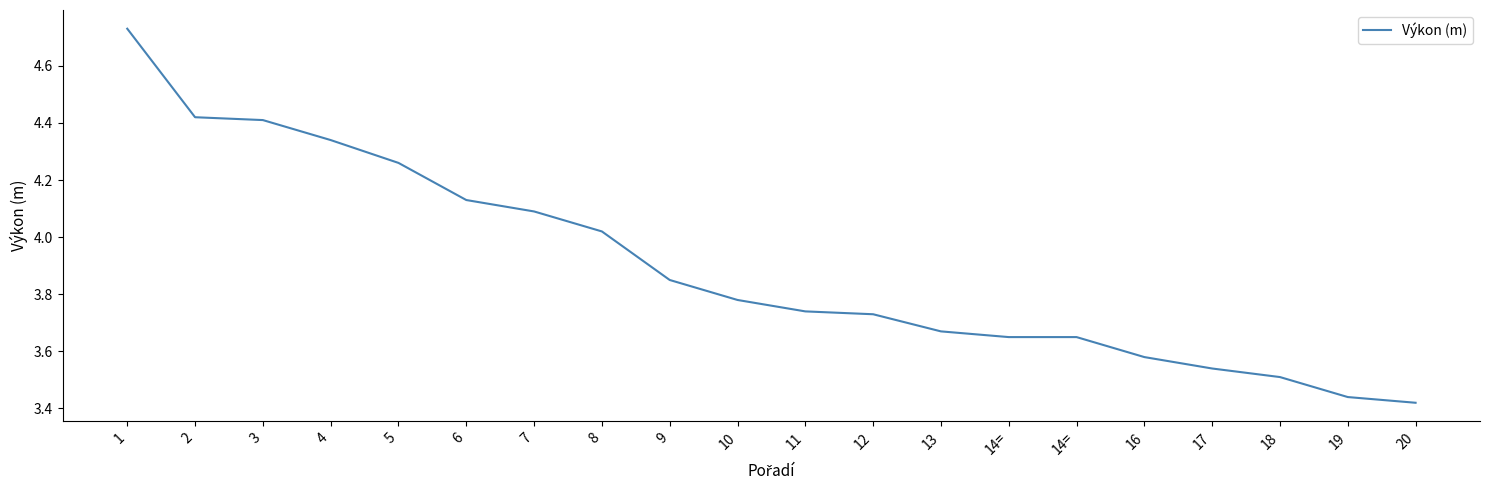

The value at 8 is 4.0. True or false?

True